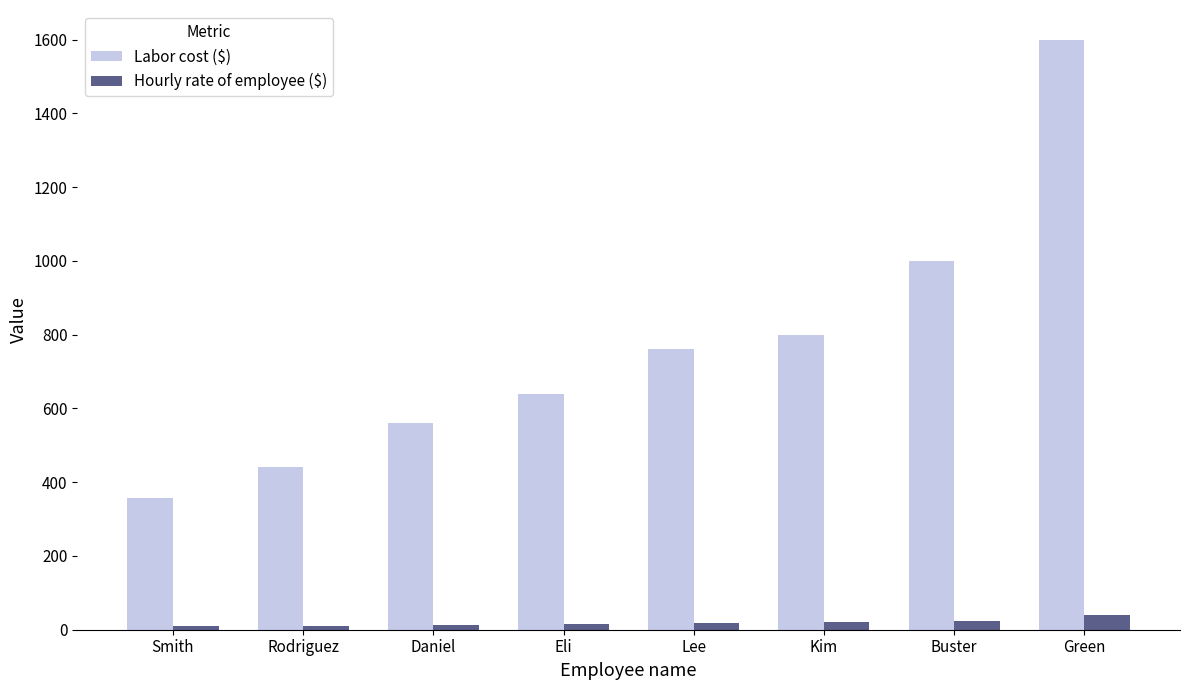

Between Rodriguez and Kim, which series saw the biggest shift?

Labor cost ($)